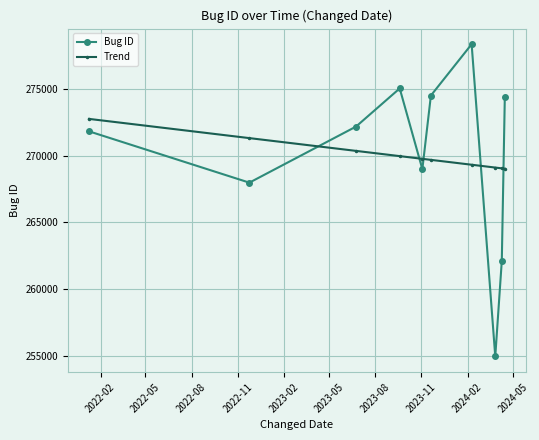

What is the value of the Bug ID point at the 6th from the left?

274505.0